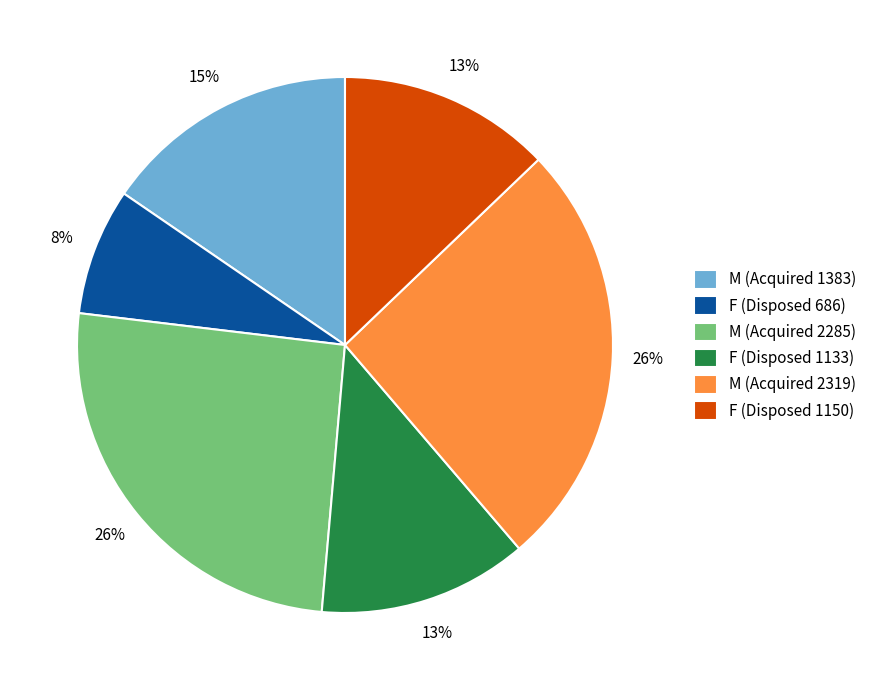

Is M (Acquired 2285) the majority of the pie?

No